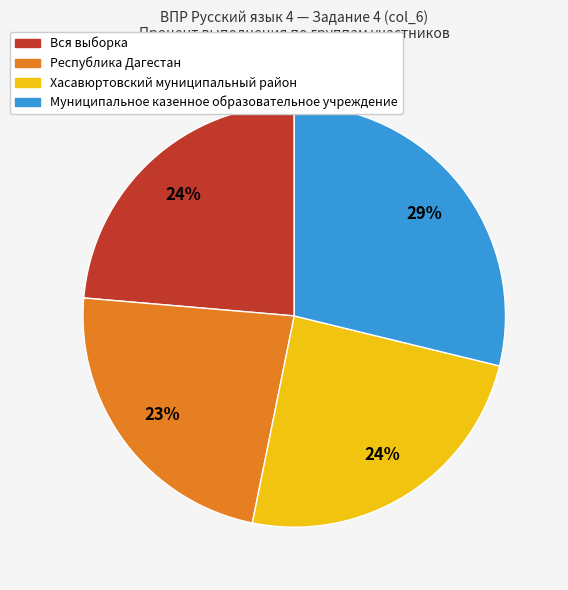

To the nearest percent, what is the difference between the largest and smallest slice percentages?

6%